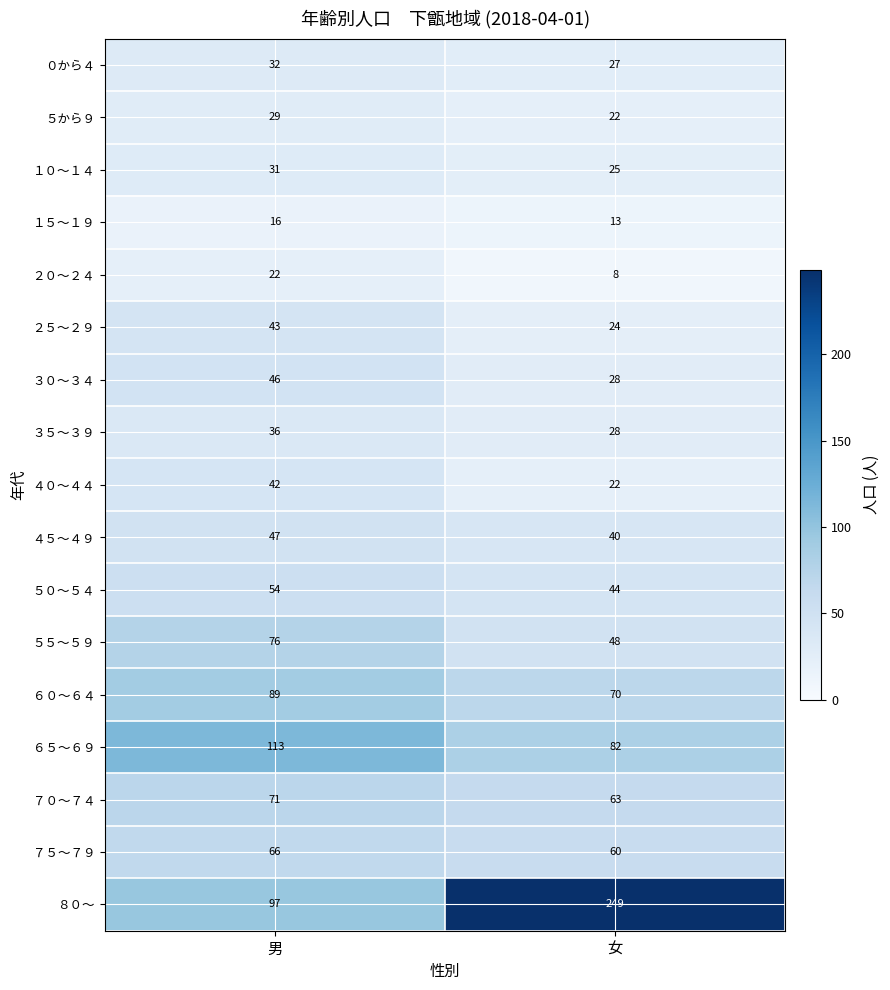

The value of ４５～４９ at 男 is 47. True or false?

True